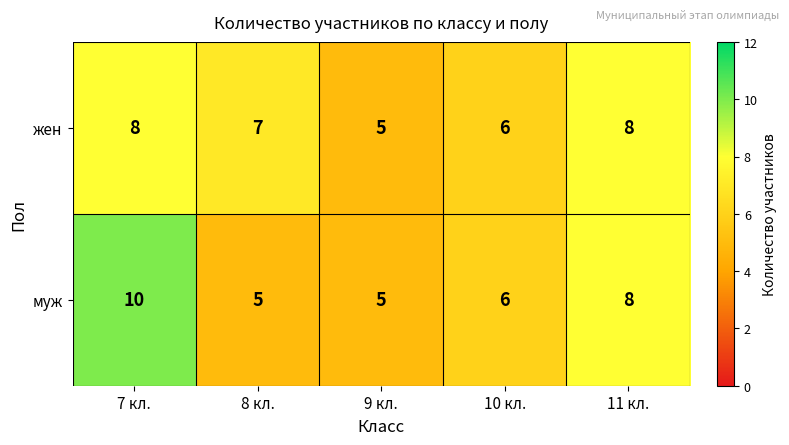

The жен series shows 5 at 9 кл.. True or false?

True